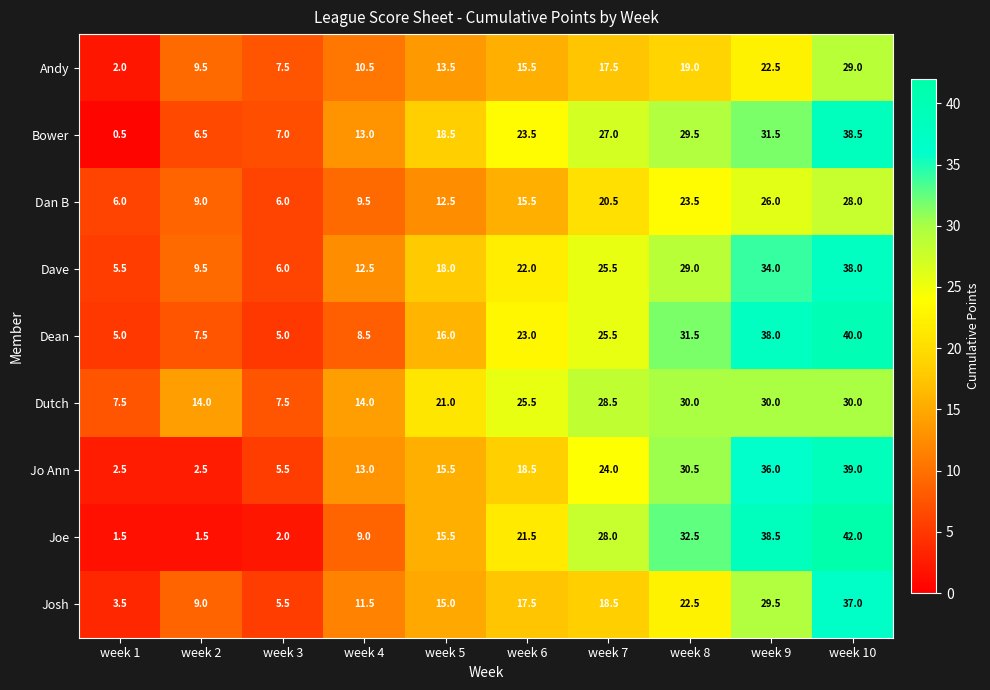

At which category is the sum across all series the highest?

week 10